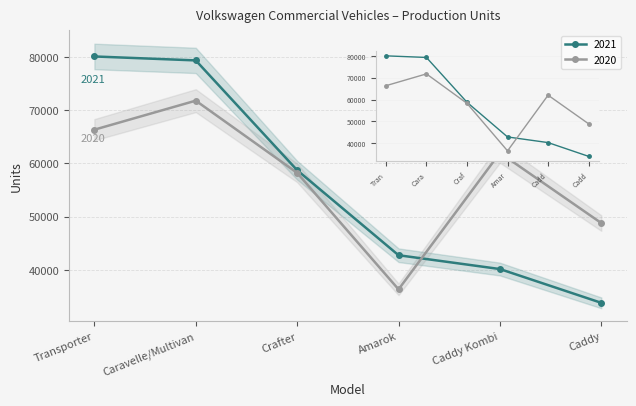

Which series has the widest spread of values?

2021